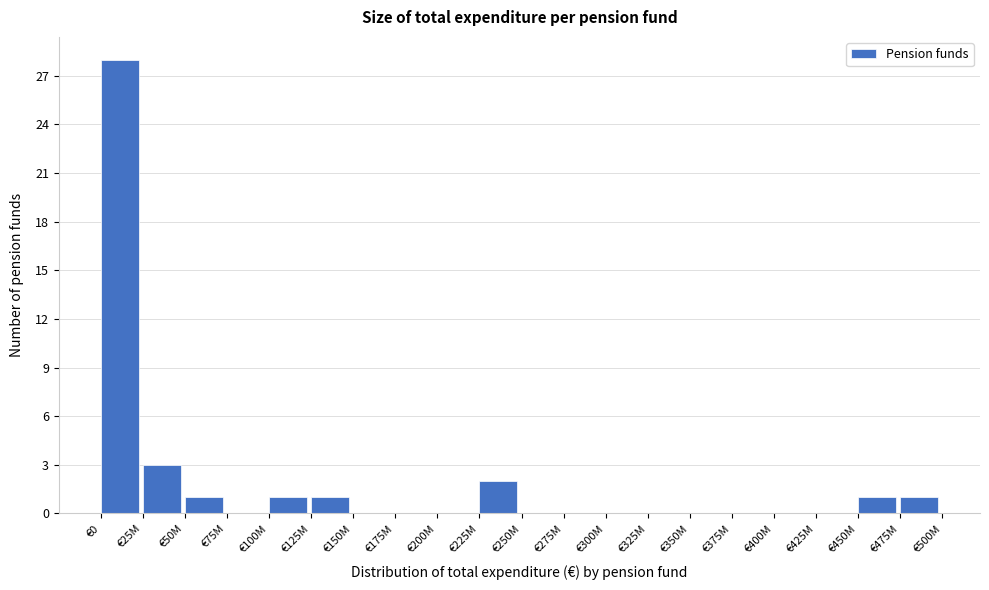

Reading left to right, what are all the values shown in this chart?

€0=28	€25M=3	€50M=1	€75M=0	€100M=1	€125M=1	€150M=0	€175M=0	€200M=0	€225M=2	€250M=0	€275M=0	€300M=0	€325M=0	€350M=0	€375M=0	€400M=0	€425M=0	€450M=1	€475M=1